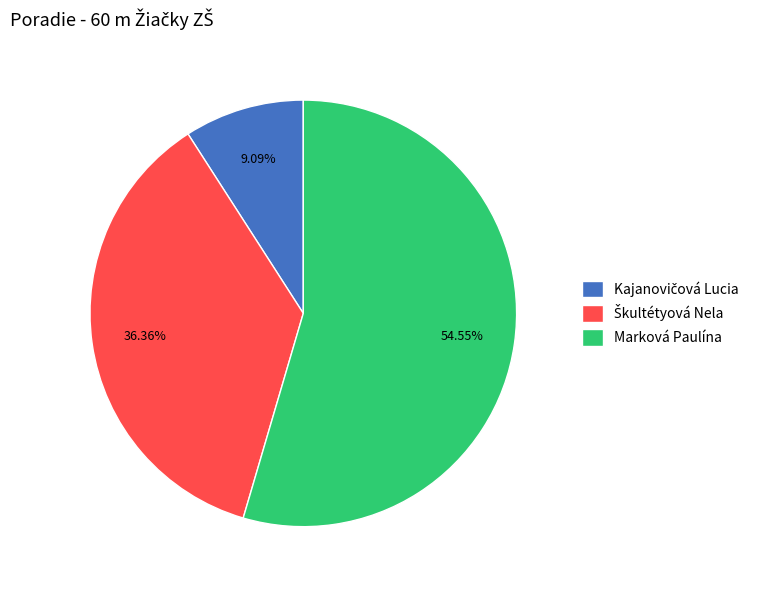

Is there any slice that represents more than half of the pie?

Yes